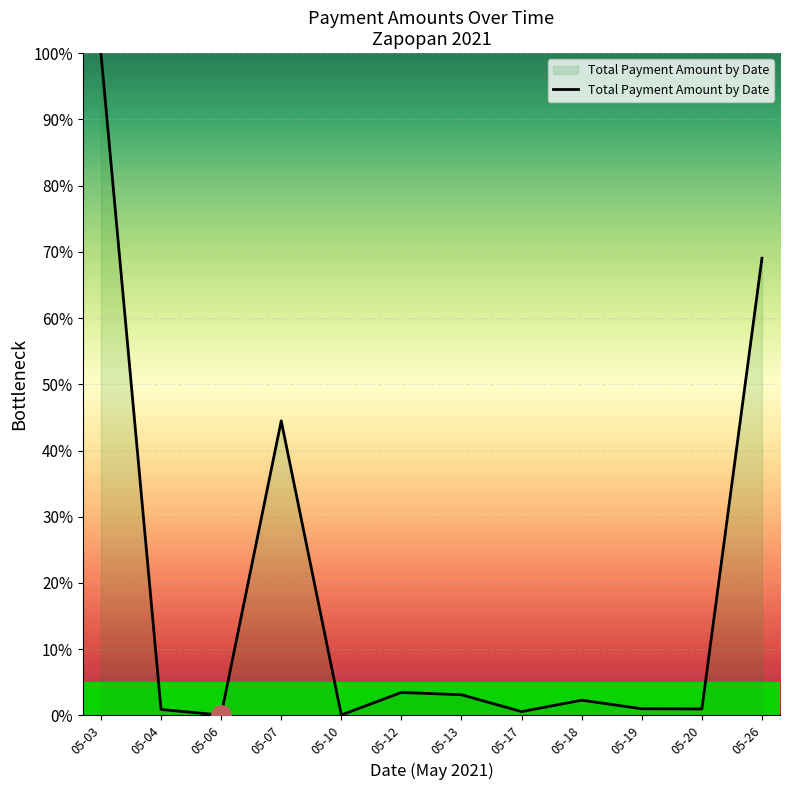

Is it true that the value at 05-12 is 0.0?

False